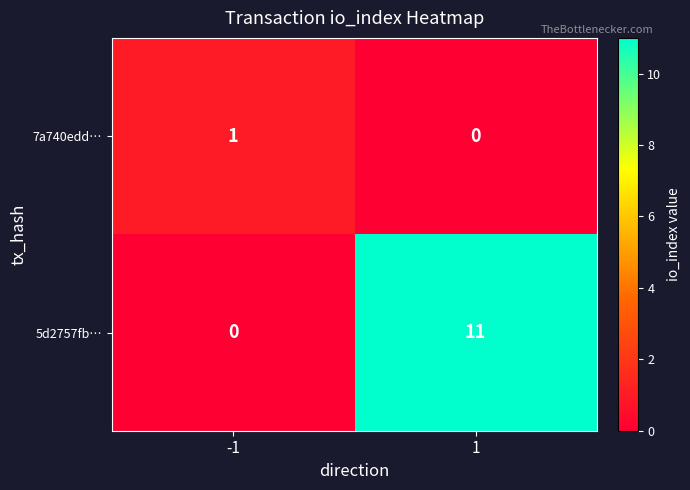

Rank the series by their average value, from lowest to highest.

7a740edd…, 5d2757fb…